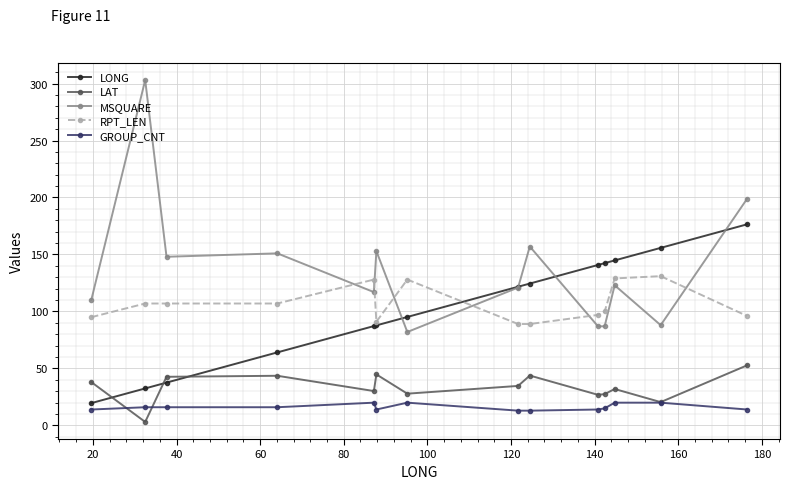

What is the maximum value for LAT?

52.8